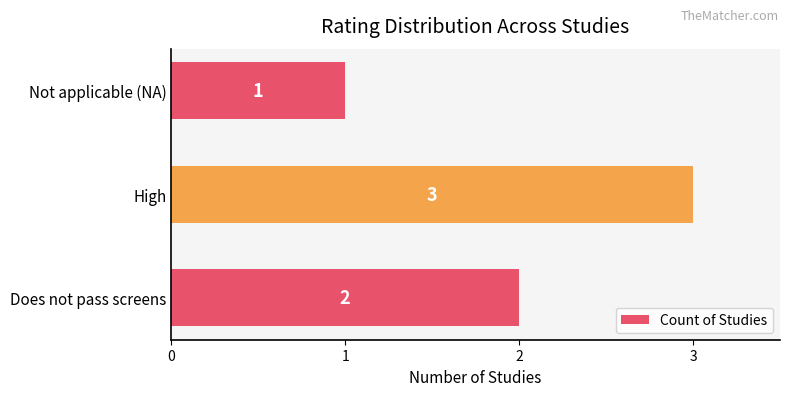

How many values are below 2?

1